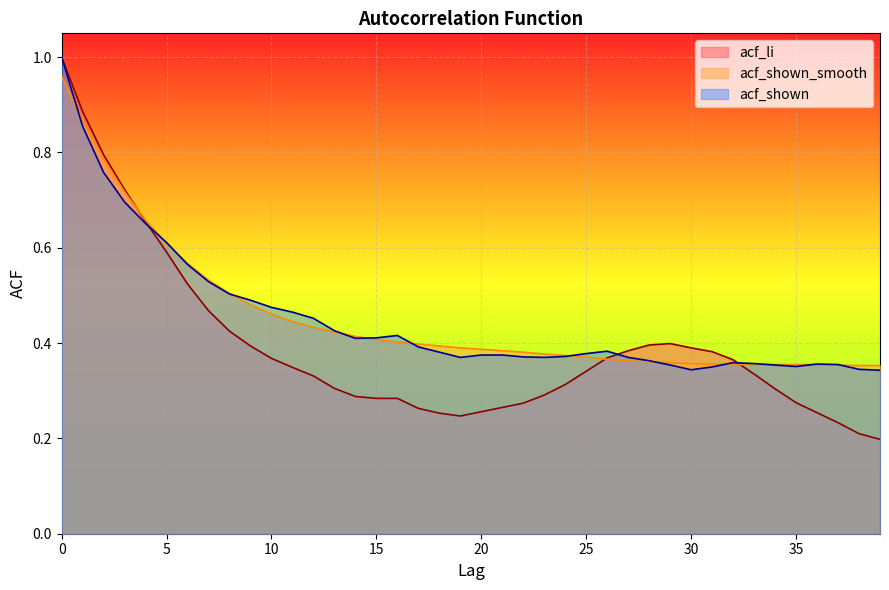

What is the sum of all acf_li values?

15.7